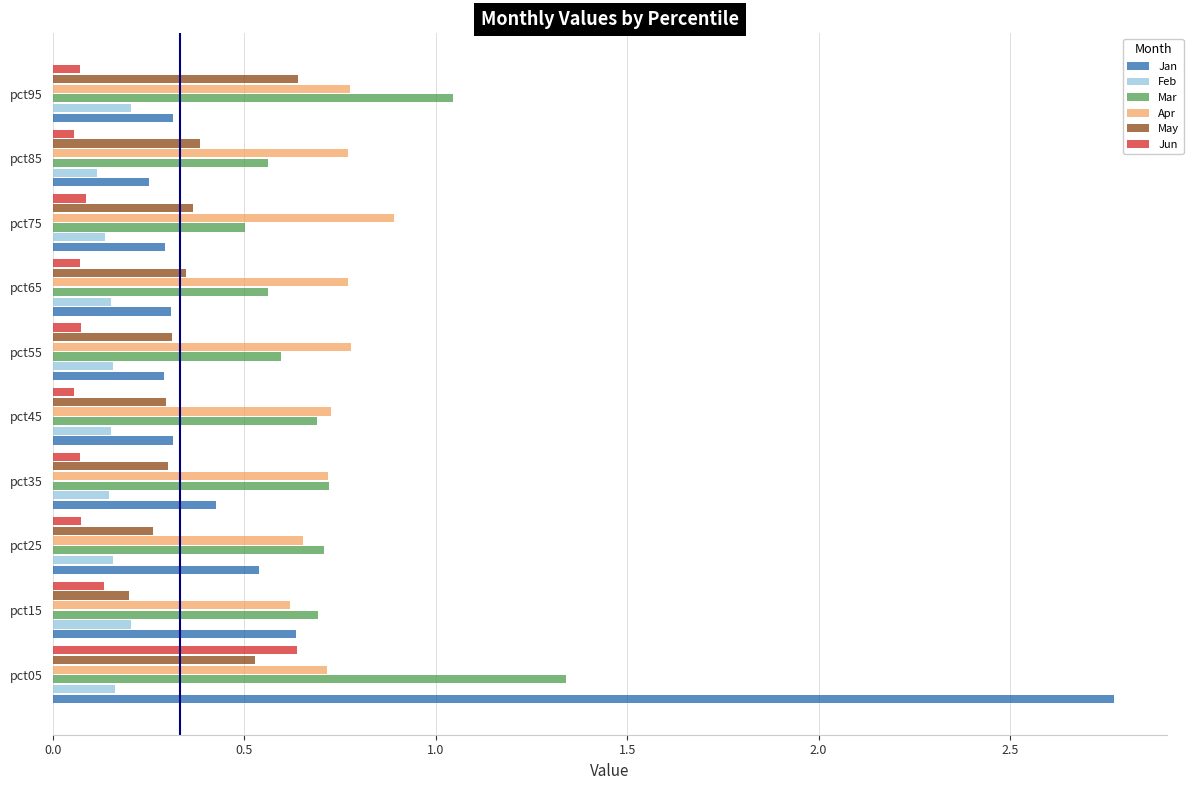

Is it true that Apr equals 0.7 at pct35?

True